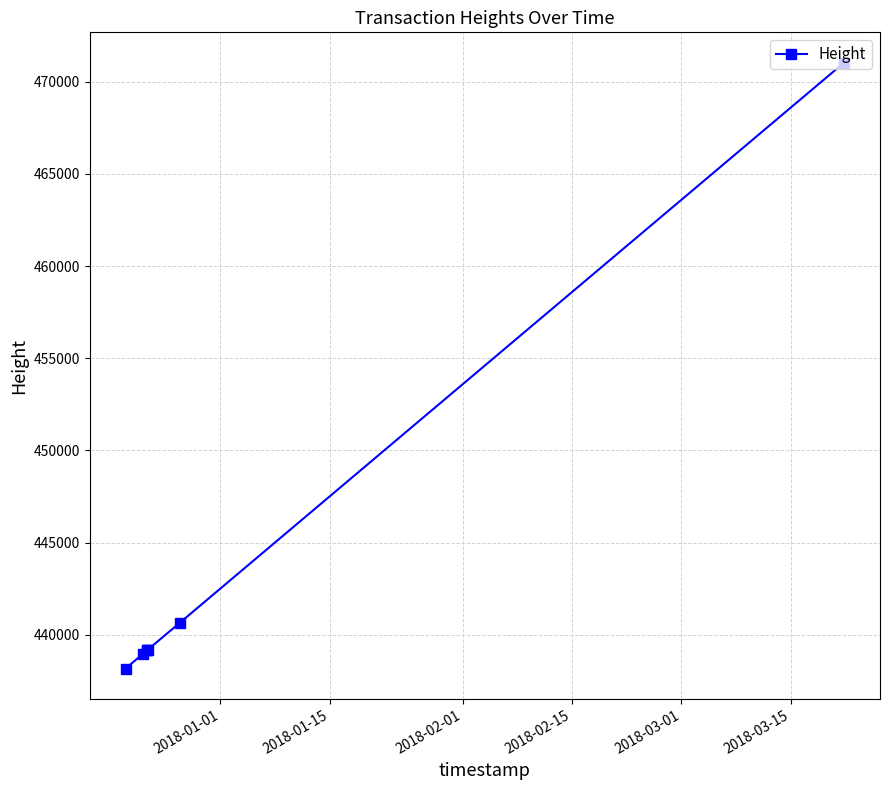

True or false: there are more than 2 points higher than both neighbors.

False